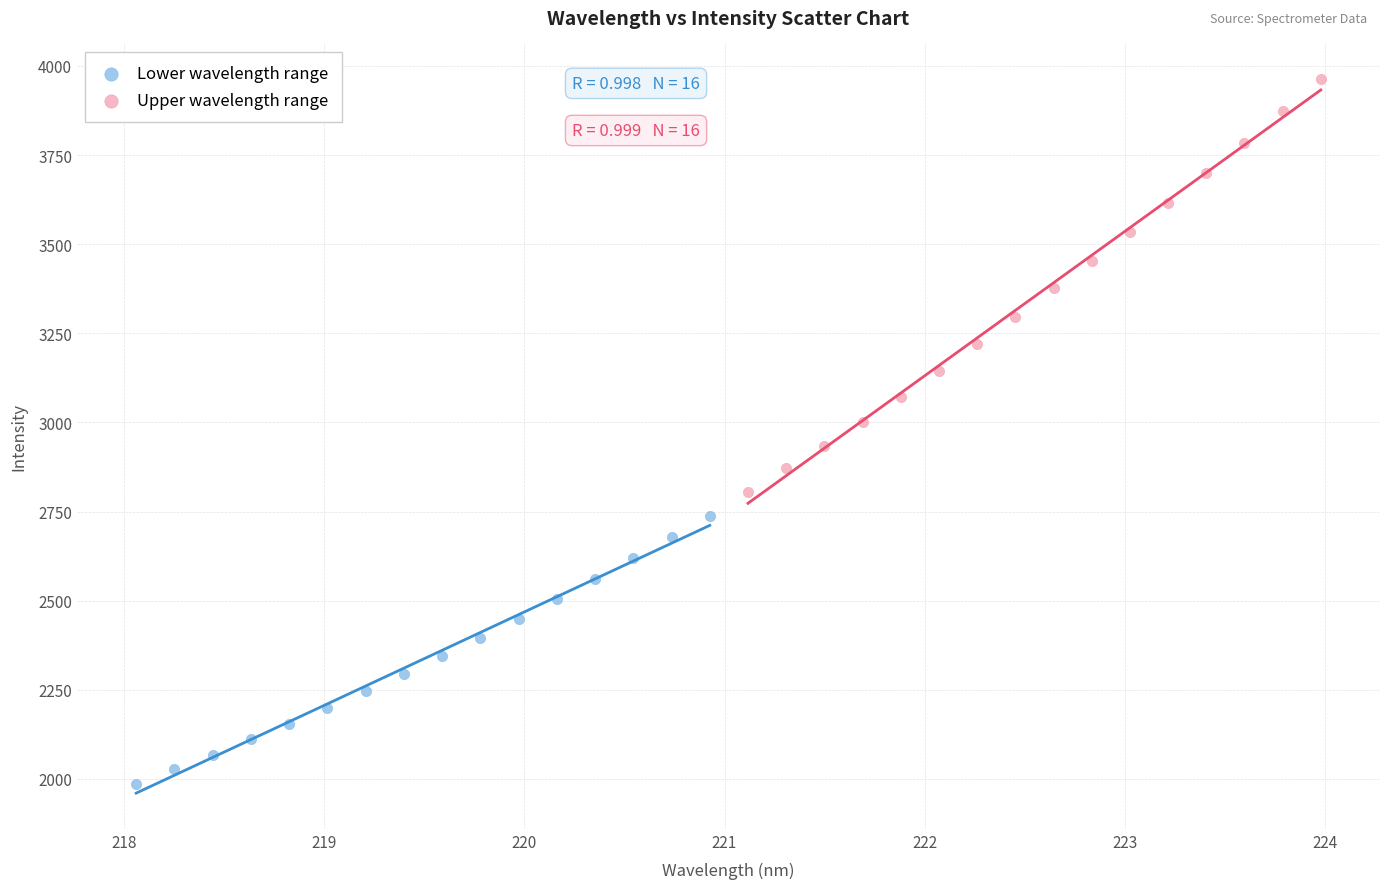

Which series has the largest Y range (max minus min)?

Upper wavelength range